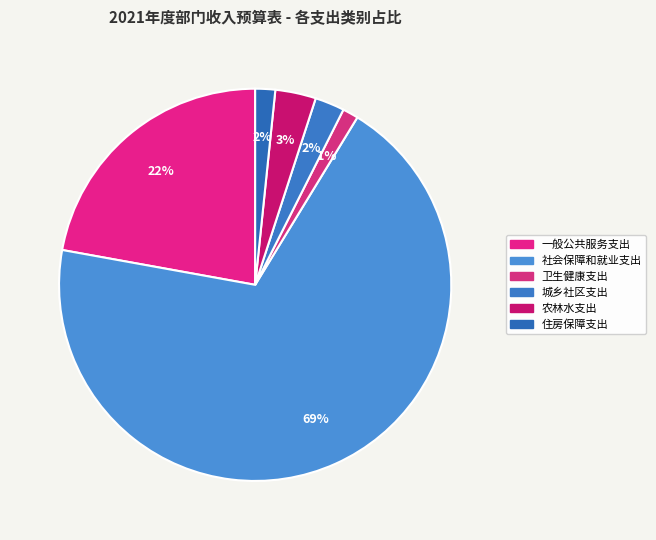

How much of the chart is everything except 城乡社区支出?

97.6%